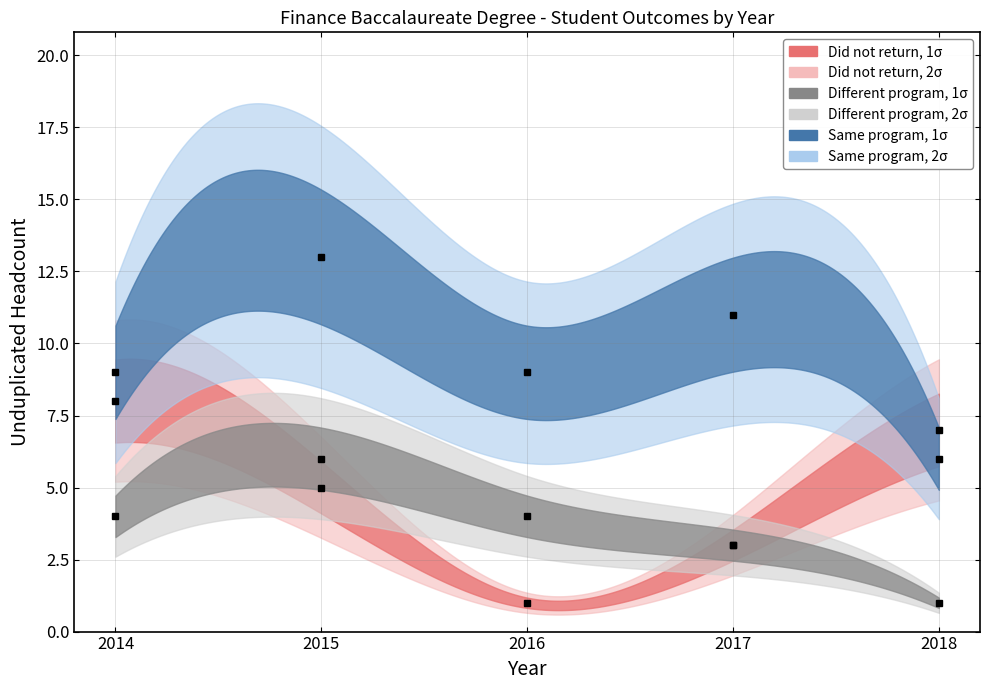

How many Did not return values are between 3 and 7?

3